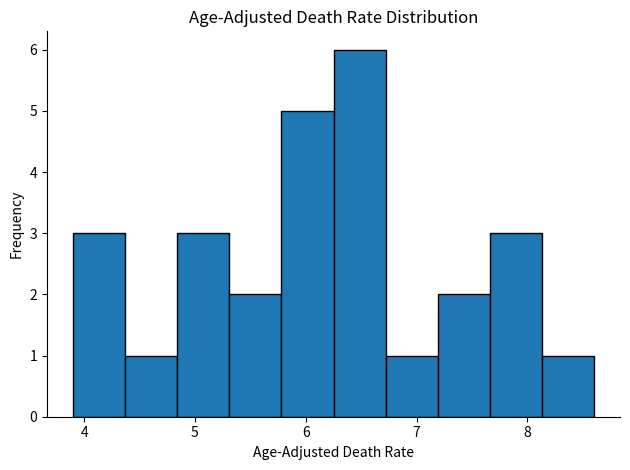

Over which range of the x-axis is the bar tallest?

6.25 to 6.72